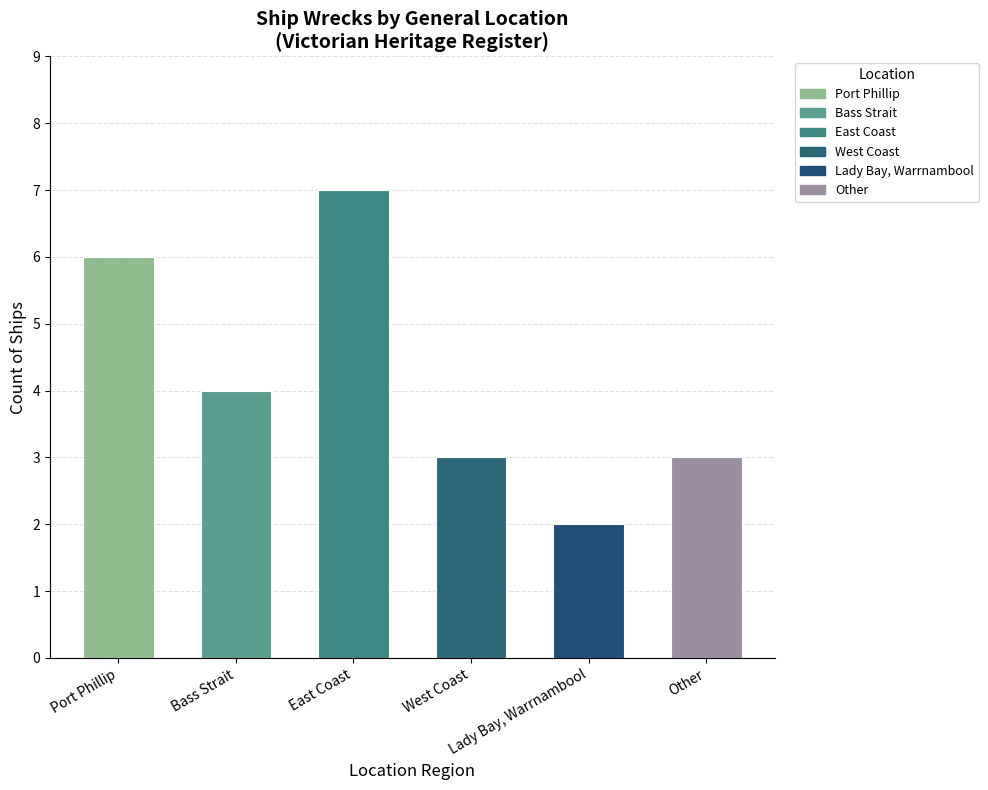

What is the value of the 1st bar from the left?

6